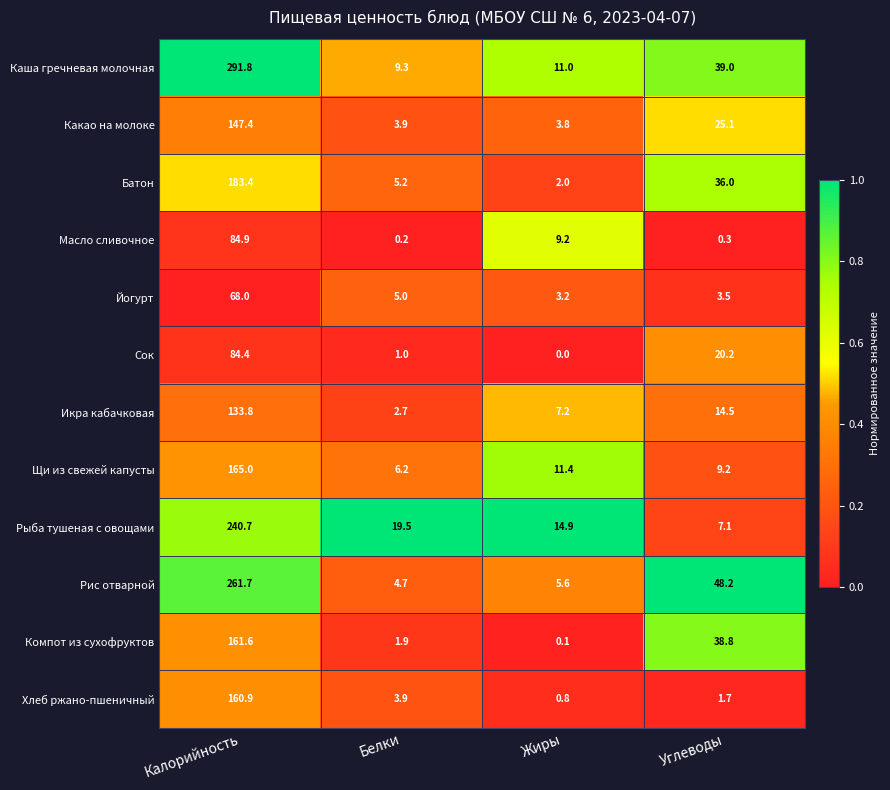

What is the difference between the maximum and minimum values in the Рыба тушеная с овощами series?

233.6